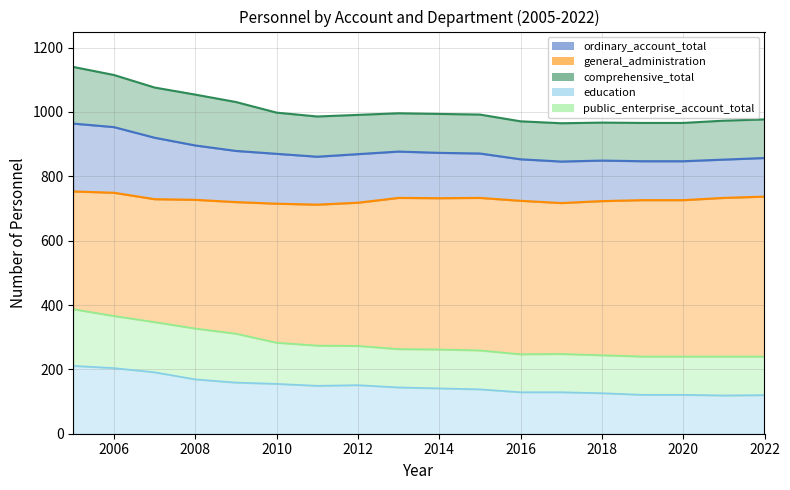

What is the sum of the comprehensive_total values at 2020 and 2019?

1932